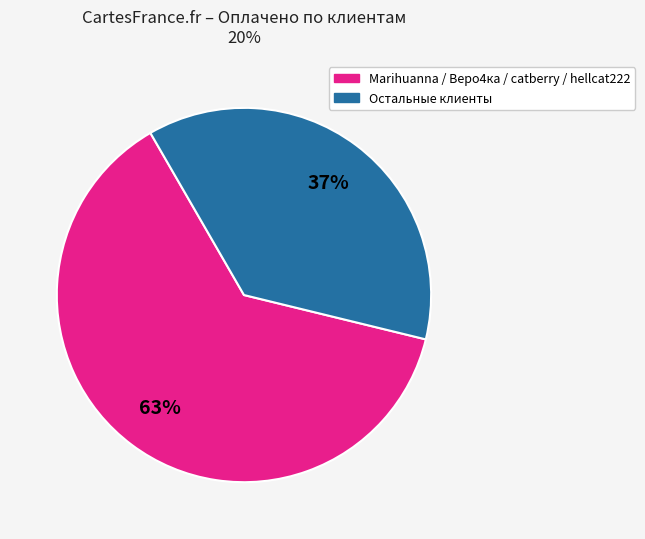

Is there a majority slice in this chart?

Yes